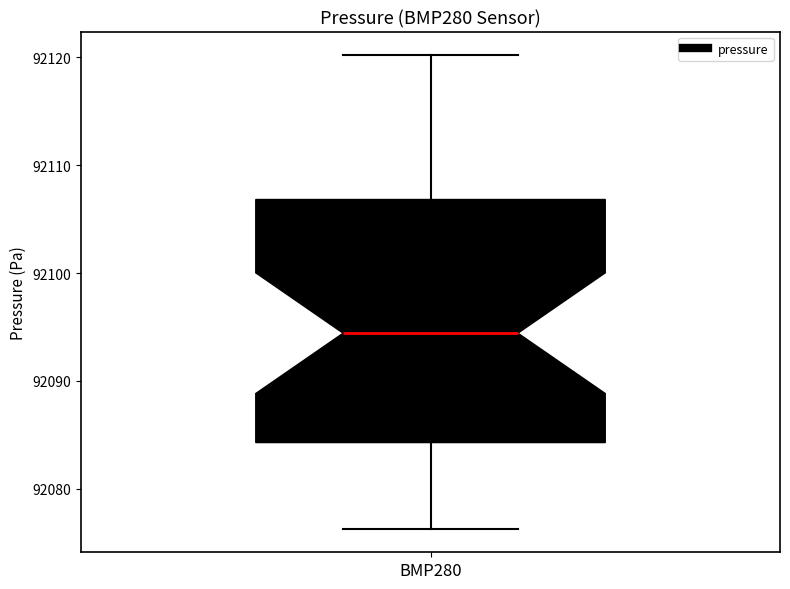

Read this box plot against the y-axis: the position of the median line, the range covered by the box, and the ends of both whiskers. The values are not printed on the chart, so give them approximately, as read against the axis.

median 92094, box 92084 to 92107, whiskers 92076 to 92120